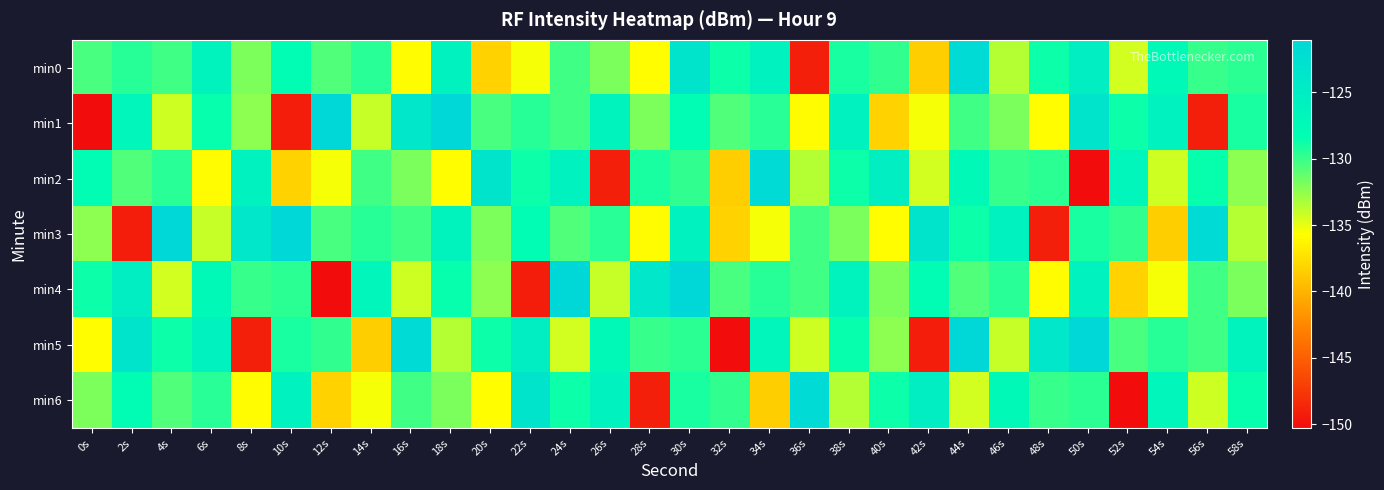

Reading left to right, what are all the values shown in this chart?

min0: 0s=-130.4	2s=-129.5	4s=-130.2	6s=-126.3	8s=-131.9	10s=-128.1	12s=-130.7	14s=-129.5	16s=-135.9	18s=-126.2	20s=-138.2	22s=-135.4	24s=-130.2	26s=-131.9	28s=-135.7	30s=-123.4	32s=-128.7	34s=-126.1	36s=-149.1	38s=-129.1	40s=-129.8	42s=-138.4	44s=-121.7	46s=-133.5	48s=-128.7	50s=-125.3	52s=-134.4	54s=-127.4	56s=-129.9	58s=-129.6
min1: 0s=-150.3	2s=-126.9	4s=-134.2	6s=-128.6	8s=-132.4	10s=-149.2	12s=-121.0	14s=-134.0	16s=-123.9	18s=-121.1	20s=-130.4	22s=-129.5	24s=-130.2	26s=-126.3	28s=-131.9	30s=-128.1	32s=-130.7	34s=-129.5	36s=-135.9	38s=-126.2	40s=-138.2	42s=-135.4	44s=-130.2	46s=-131.9	48s=-135.7	50s=-123.4	52s=-128.7	54s=-126.1	56s=-149.1	58s=-129.1
min2: 0s=-128.1	2s=-130.7	4s=-129.5	6s=-135.9	8s=-126.2	10s=-138.2	12s=-135.4	14s=-130.2	16s=-131.9	18s=-135.7	20s=-123.4	22s=-128.7	24s=-126.1	26s=-149.1	28s=-129.1	30s=-129.8	32s=-138.4	34s=-121.7	36s=-133.5	38s=-128.7	40s=-125.3	42s=-134.4	44s=-127.4	46s=-129.9	48s=-129.6	50s=-150.3	52s=-126.9	54s=-134.2	56s=-128.6	58s=-132.4
min3: 0s=-132.4	2s=-149.2	4s=-121.0	6s=-134.0	8s=-123.9	10s=-121.1	12s=-130.4	14s=-129.5	16s=-130.2	18s=-126.3	20s=-131.9	22s=-128.1	24s=-130.7	26s=-129.5	28s=-135.9	30s=-126.2	32s=-138.2	34s=-135.4	36s=-130.2	38s=-131.9	40s=-135.7	42s=-123.4	44s=-128.7	46s=-126.1	48s=-149.1	50s=-129.1	52s=-129.8	54s=-138.4	56s=-121.7	58s=-133.5
min4: 0s=-128.7	2s=-125.3	4s=-134.4	6s=-127.4	8s=-129.9	10s=-129.6	12s=-150.3	14s=-126.9	16s=-134.2	18s=-128.6	20s=-132.4	22s=-149.2	24s=-121.0	26s=-134.0	28s=-123.9	30s=-121.1	32s=-130.4	34s=-129.5	36s=-130.2	38s=-126.3	40s=-131.9	42s=-128.1	44s=-130.7	46s=-129.5	48s=-135.9	50s=-126.2	52s=-138.2	54s=-135.4	56s=-130.2	58s=-131.9
min5: 0s=-135.7	2s=-123.4	4s=-128.7	6s=-126.1	8s=-149.1	10s=-129.1	12s=-129.8	14s=-138.4	16s=-121.7	18s=-133.5	20s=-128.7	22s=-125.3	24s=-134.4	26s=-127.4	28s=-129.9	30s=-129.6	32s=-150.3	34s=-126.9	36s=-134.2	38s=-128.6	40s=-132.4	42s=-149.2	44s=-121.0	46s=-134.0	48s=-123.9	50s=-121.1	52s=-130.4	54s=-129.5	56s=-130.2	58s=-126.3
min6: 0s=-131.9	2s=-128.1	4s=-130.7	6s=-129.5	8s=-135.9	10s=-126.2	12s=-138.2	14s=-135.4	16s=-130.2	18s=-131.9	20s=-135.7	22s=-123.4	24s=-128.7	26s=-126.1	28s=-149.1	30s=-129.1	32s=-129.8	34s=-138.4	36s=-121.7	38s=-133.5	40s=-128.7	42s=-125.3	44s=-134.4	46s=-127.4	48s=-129.9	50s=-129.6	52s=-150.3	54s=-126.9	56s=-134.2	58s=-128.6